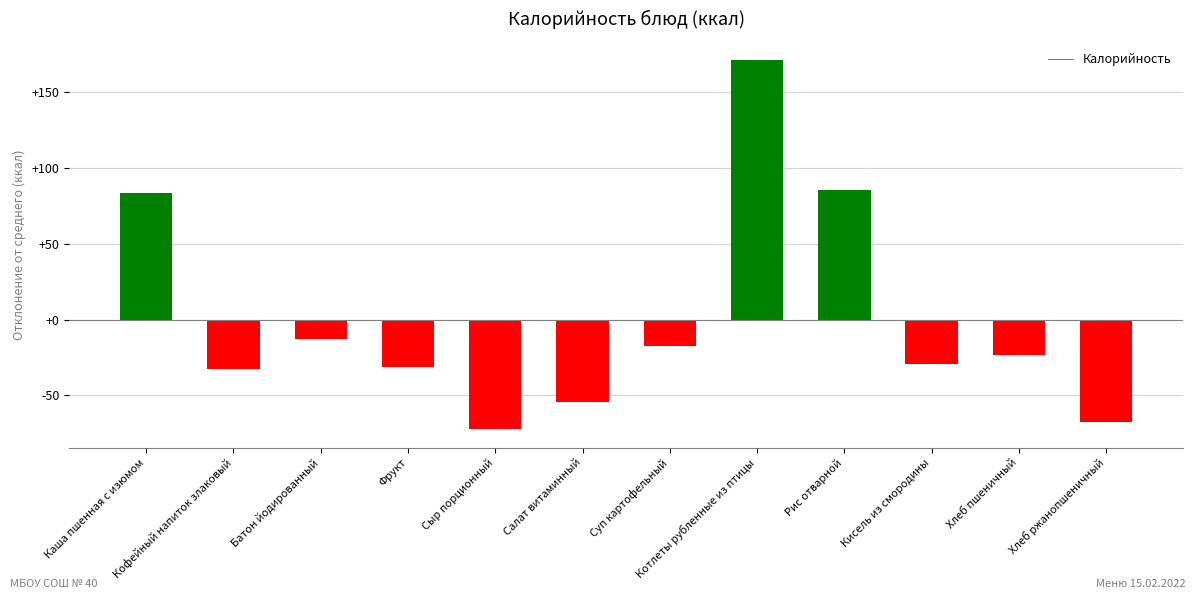

What is the minimum value shown in the chart?

-72.2